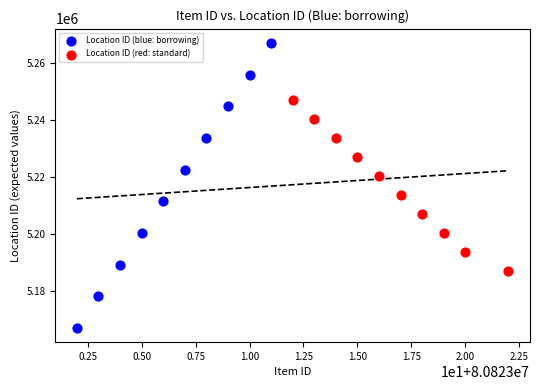

Which series reaches the minimum Y coordinate?

Location ID (blue: borrowing)